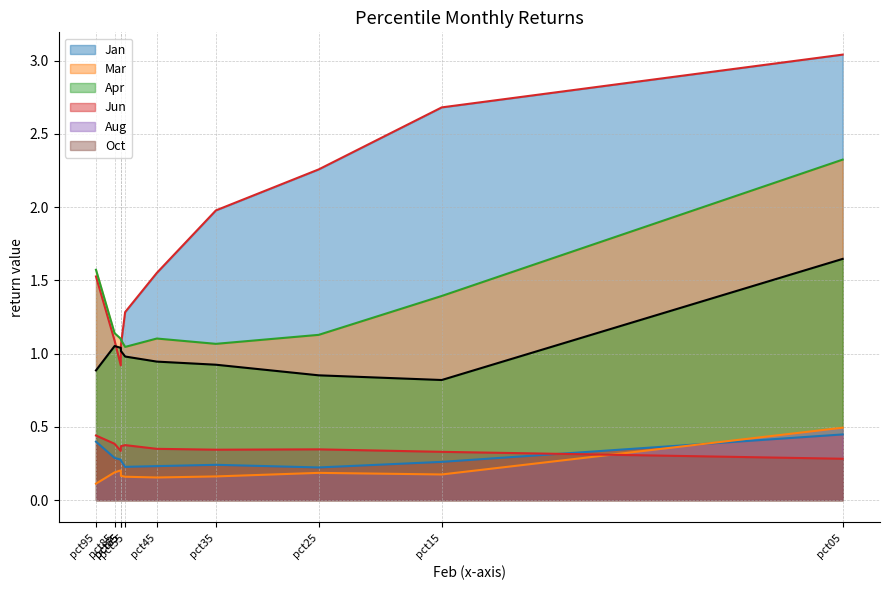

What is the total value across all series at pct45?

4.3